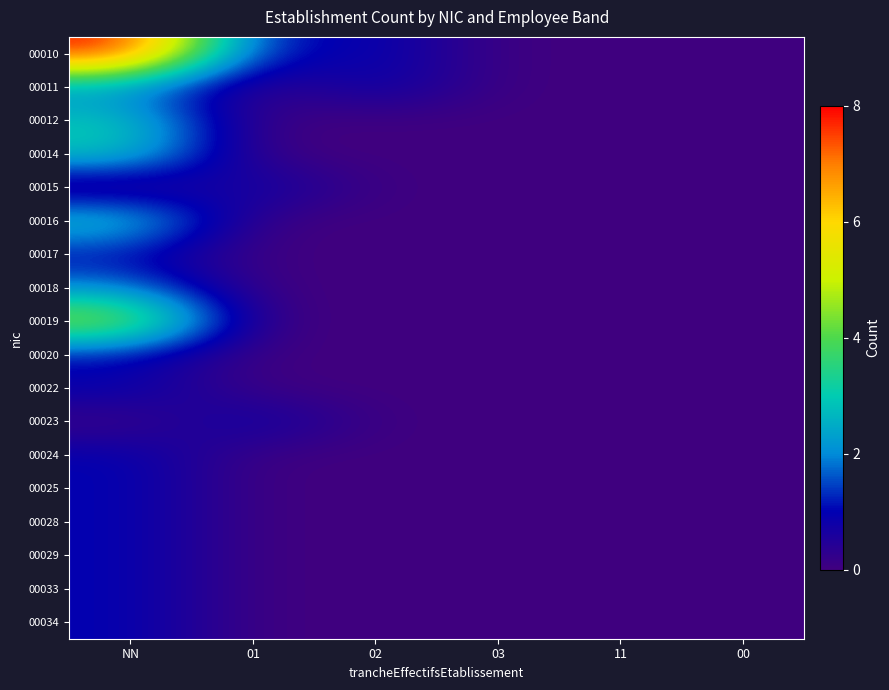

Reading left to right, extract all data points from this chart.

00010: NN=8	01=1	02=1	03=0	11=0	00=0
00011: NN=2	01=0	02=1	03=0	11=0	00=0
00012: NN=3	01=0	02=0	03=0	11=0	00=0
00014: NN=3	01=0	02=0	03=0	11=0	00=0
00015: NN=0	01=1	02=0	03=0	11=0	00=0
00016: NN=3	01=0	02=0	03=0	11=0	00=0
00017: NN=1	01=0	02=0	03=0	11=0	00=0
00018: NN=2	01=0	02=0	03=0	11=0	00=0
00019: NN=5	01=0	02=0	03=0	11=0	00=0
00020: NN=1	01=0	02=0	03=0	11=0	00=0
00022: NN=1	01=0	02=0	03=0	11=0	00=0
00023: NN=0	01=1	02=0	03=0	11=0	00=0
00024: NN=1	01=0	02=0	03=0	11=0	00=0
00025: NN=1	01=0	02=0	03=0	11=0	00=0
00028: NN=1	01=0	02=0	03=0	11=0	00=0
00029: NN=1	01=0	02=0	03=0	11=0	00=0
00033: NN=1	01=0	02=0	03=0	11=0	00=0
00034: NN=1	01=0	02=0	03=0	11=0	00=0